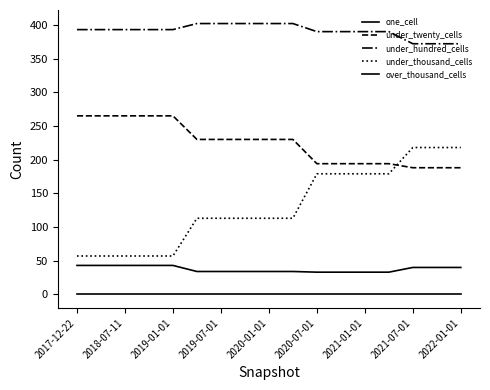

Does the chart have visible grid lines?

No